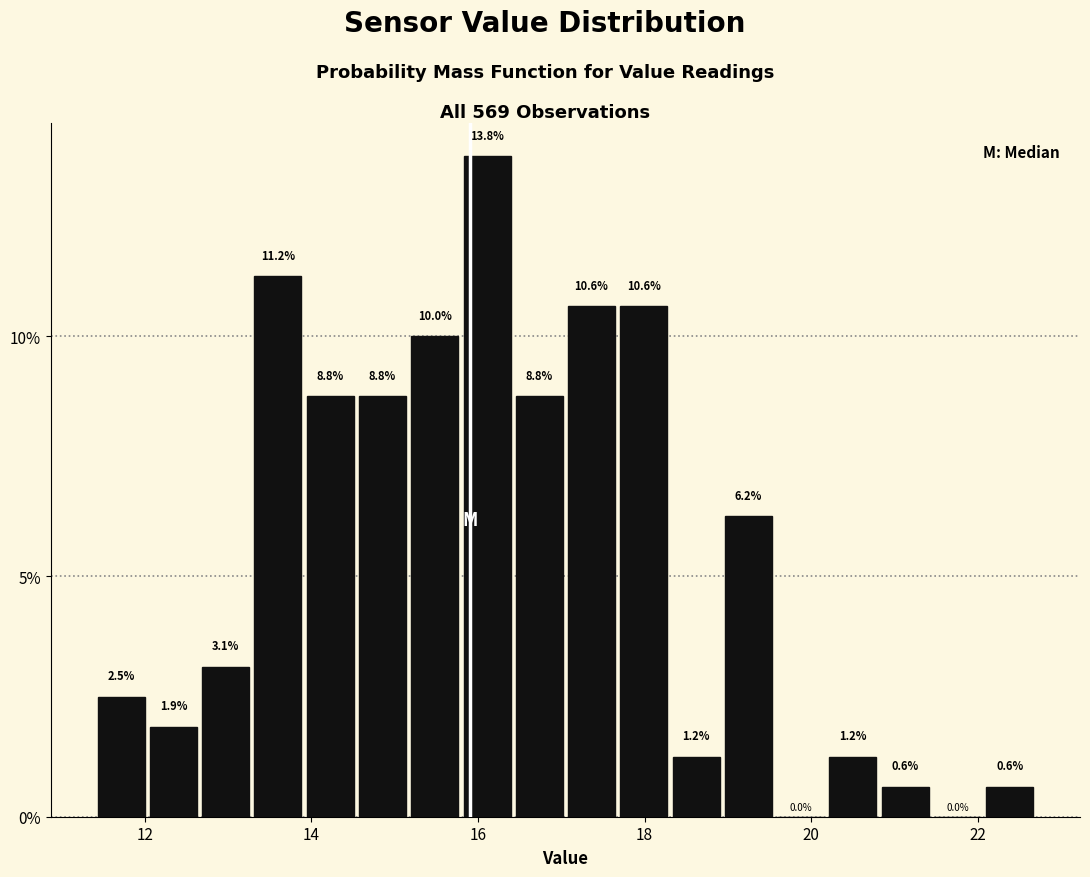

Around what value on the x-axis is the tallest bar? Give the approximate position of its centre, as read against the axis.

16.2